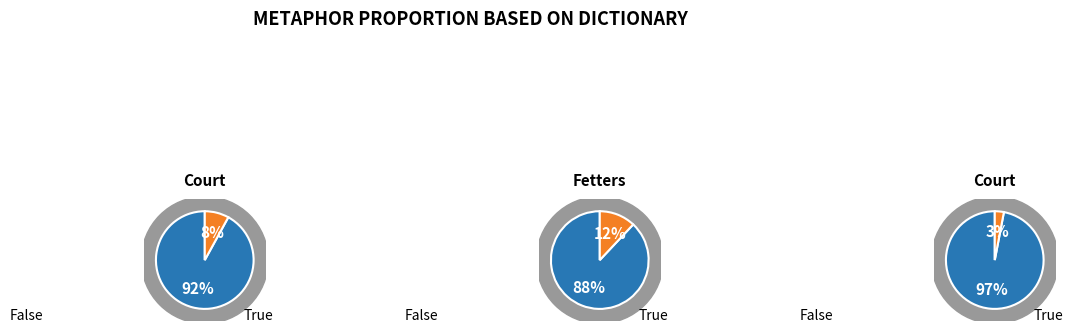

Which series has the widest spread of values?

False